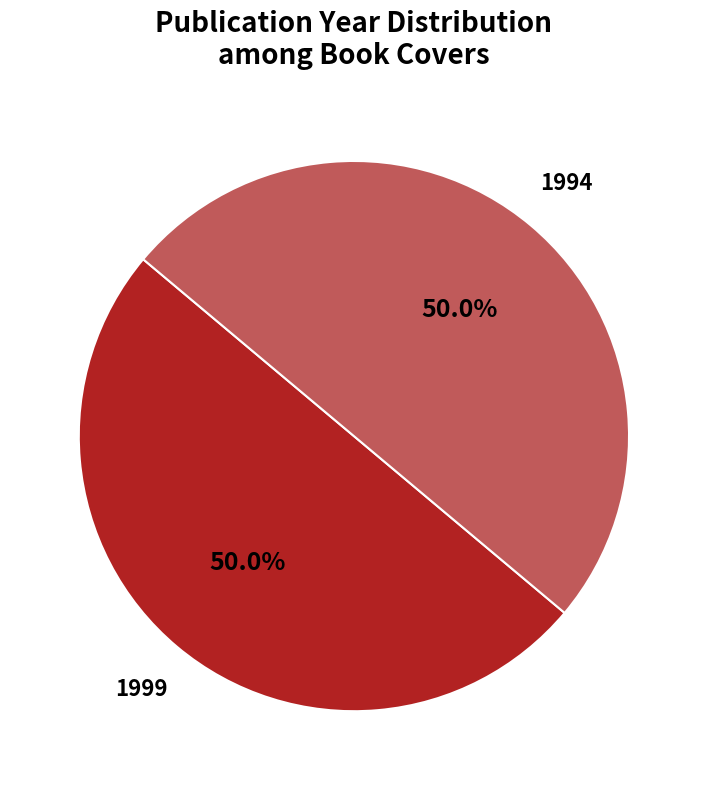

Approximately how many times larger is the value at 1999 compared to 1994?

1.0